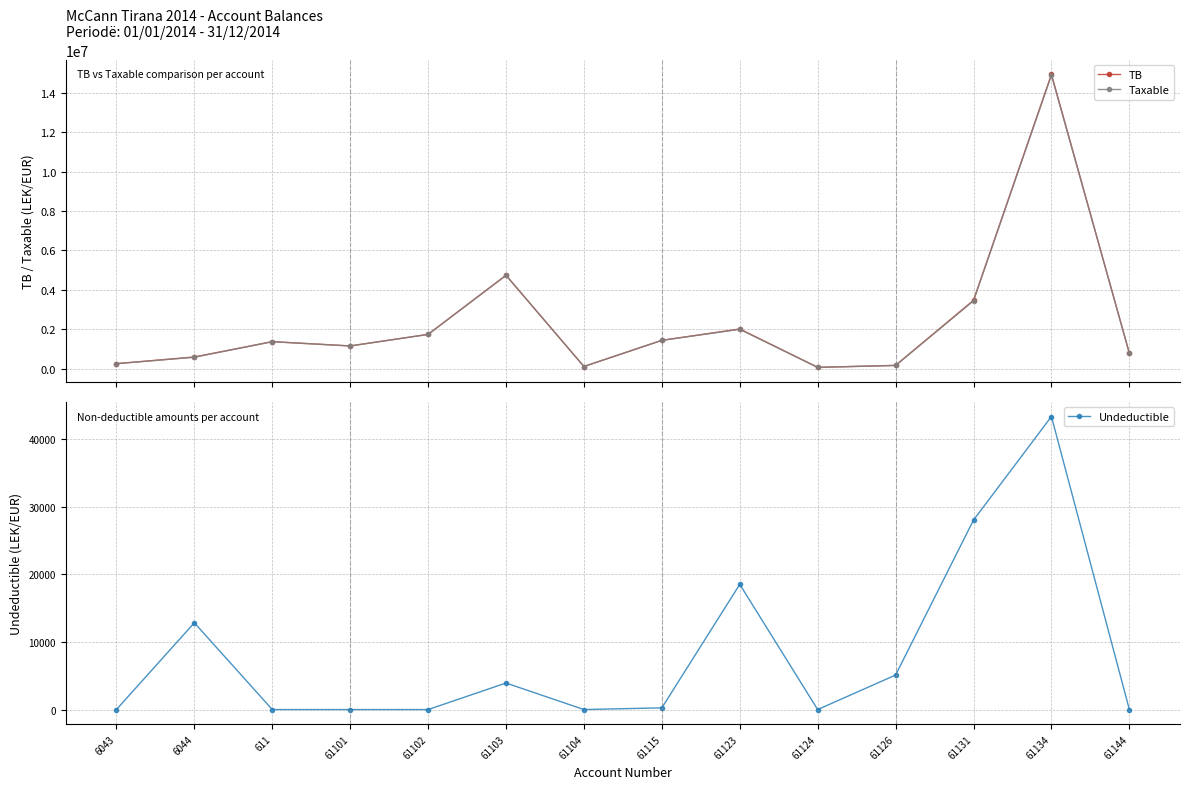

At which label does TB reach its minimum?

61124